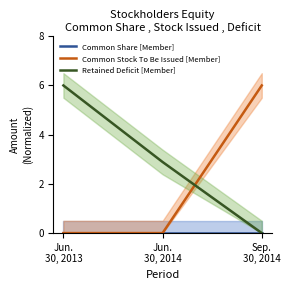

Count the number of data series in this chart.

3